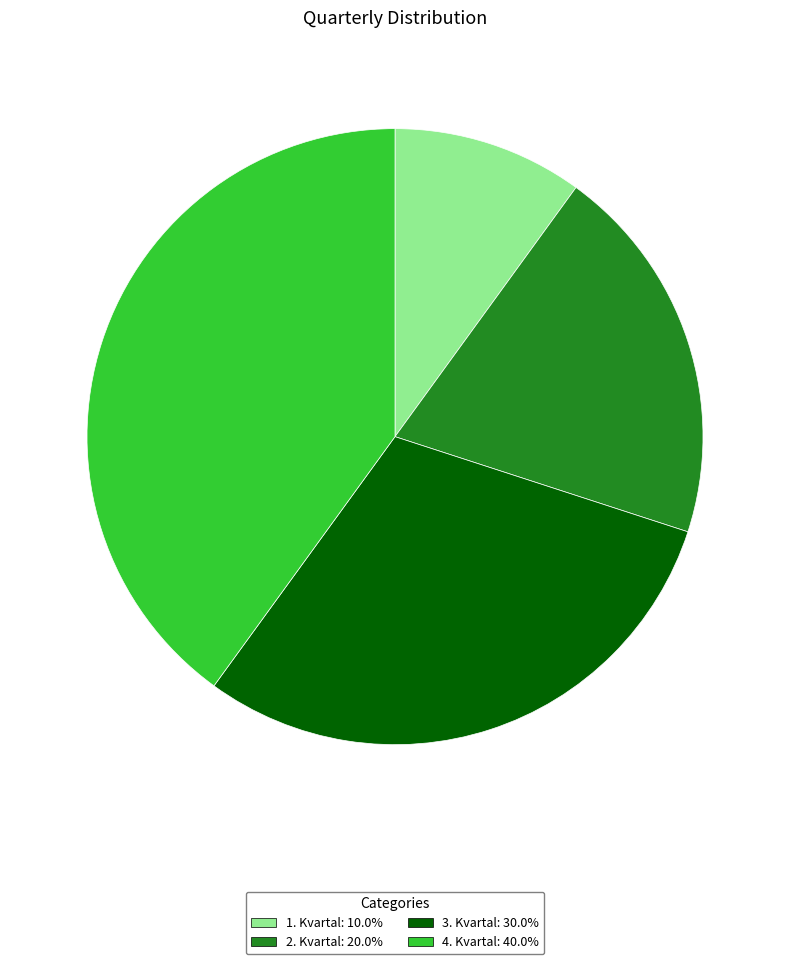

How many segments does this pie chart have?

4